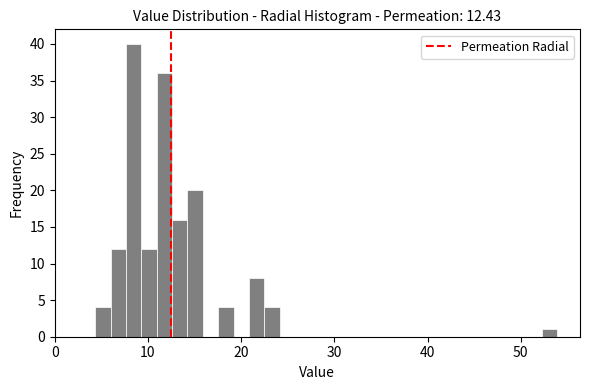

Around what value on the x-axis is the tallest bar? Give the approximate position of its centre, as read against the axis.

8